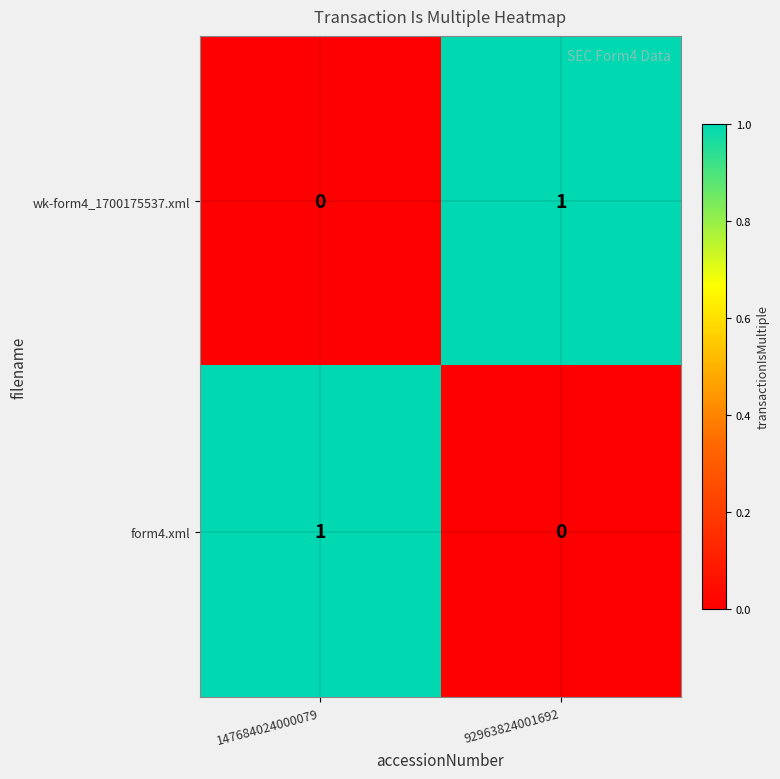

Is it true that form4.xml equals 0 at 92963824001692?

True